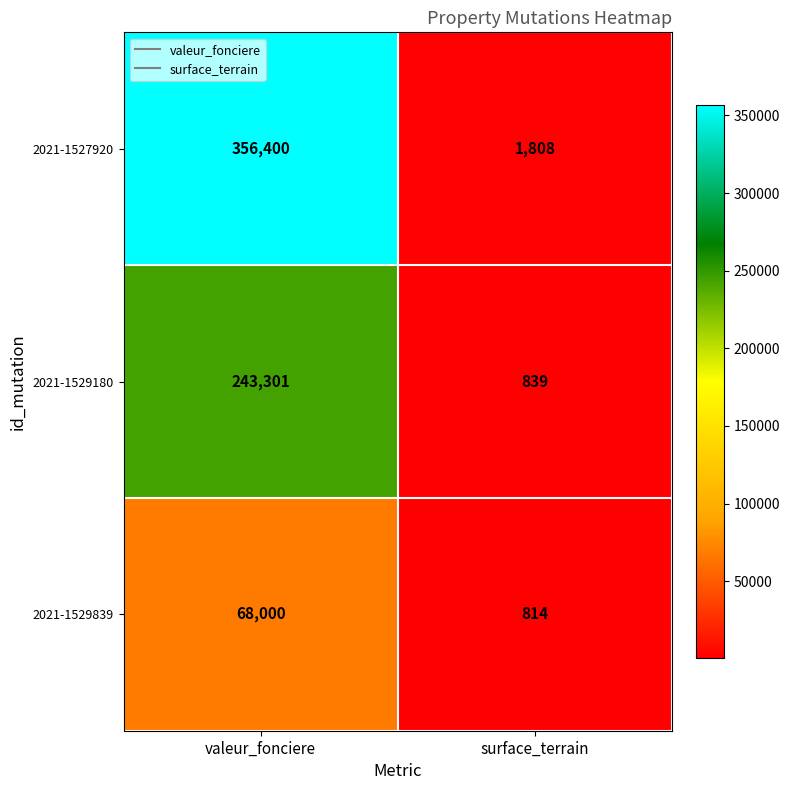

Which series has the widest spread of values?

2021-1527920